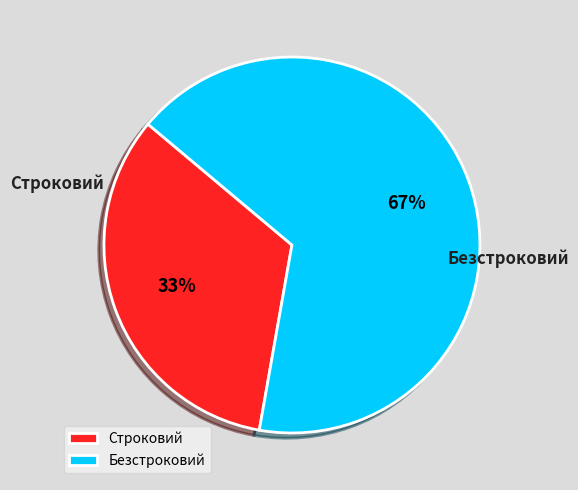

Is it true that Безстроковий is 76% of the pie?

False